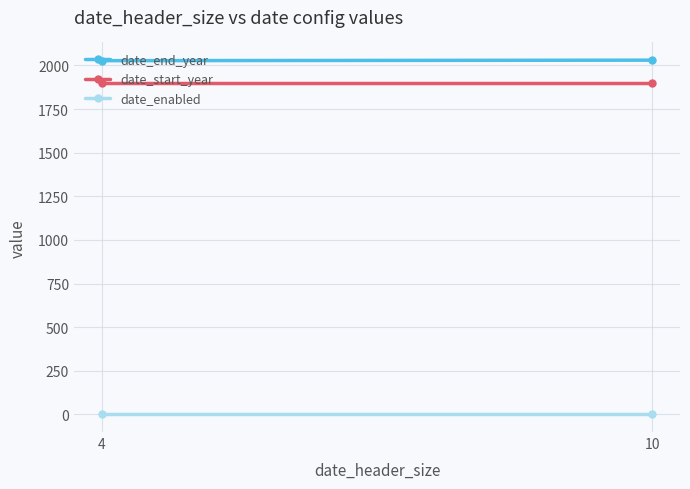

Which series has the largest total across all categories?

date_end_year